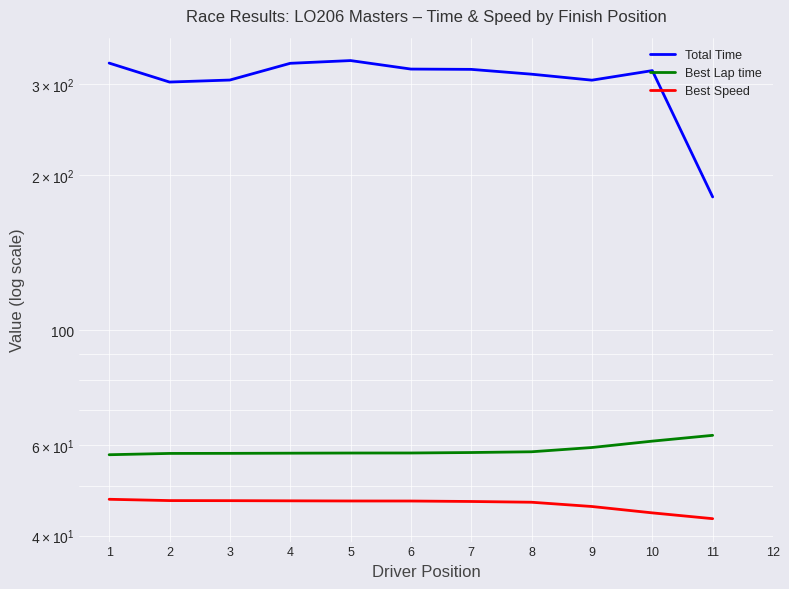

Which series changed the most between 3 and 9?

Best Lap time